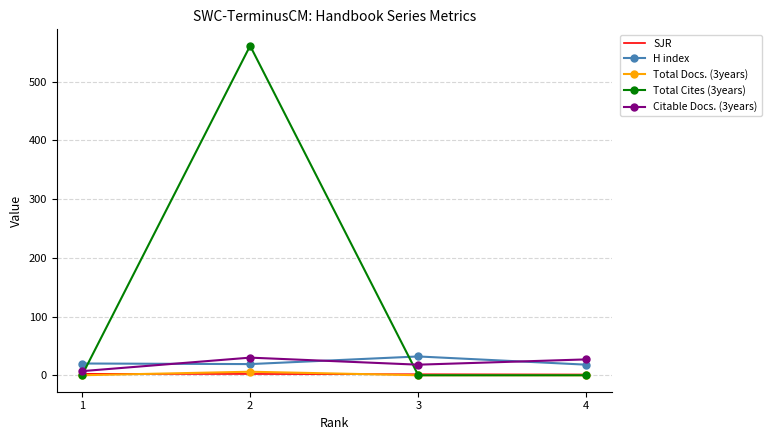

What is the total value across all series at 4?

46.3